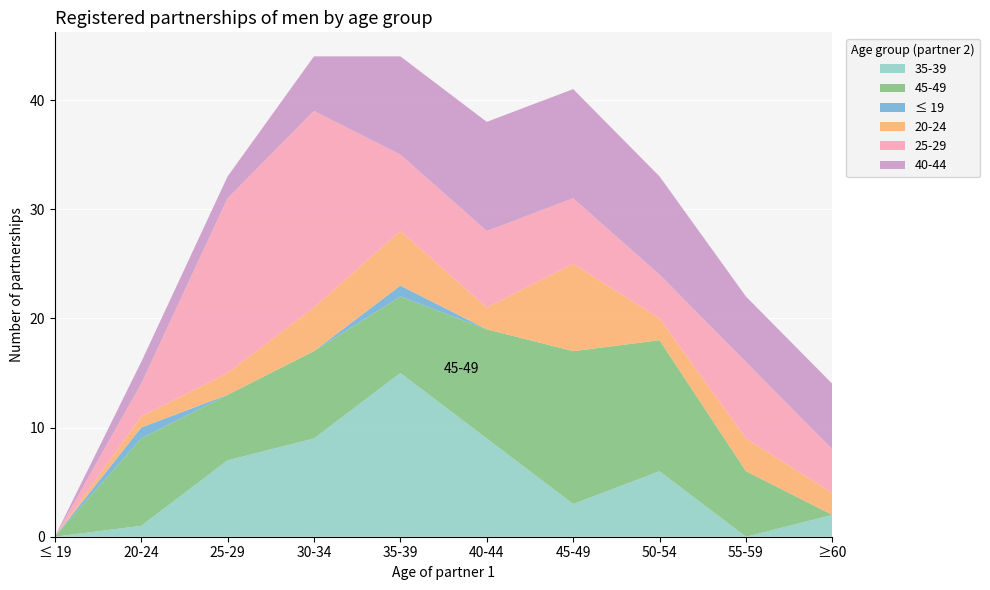

Reading left to right, transcribe all the data shown in this chart.

35-39: ≤ 19=0	20-24=1	25-29=7	30-34=9	35-39=15	40-44=9	45-49=3	50-54=6	55-59=0	≥60=2
45-49: ≤ 19=0	20-24=8	25-29=6	30-34=8	35-39=7	40-44=10	45-49=14	50-54=12	55-59=6	≥60=0
≤ 19: ≤ 19=0	20-24=1	25-29=0	30-34=0	35-39=1	40-44=0	45-49=0	50-54=0	55-59=0	≥60=0
20-24: ≤ 19=0	20-24=1	25-29=2	30-34=4	35-39=5	40-44=2	45-49=8	50-54=2	55-59=3	≥60=2
25-29: ≤ 19=0	20-24=3	25-29=16	30-34=18	35-39=7	40-44=7	45-49=6	50-54=4	55-59=7	≥60=4
40-44: ≤ 19=0	20-24=2	25-29=2	30-34=5	35-39=9	40-44=10	45-49=10	50-54=9	55-59=6	≥60=6